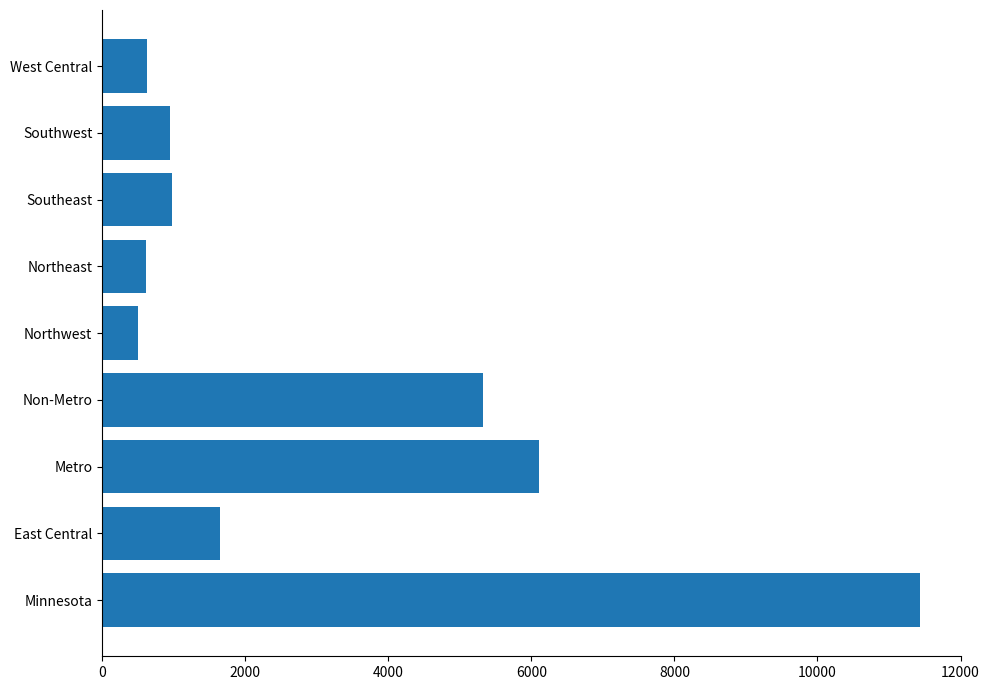

What value does the data have at East Central?

1645